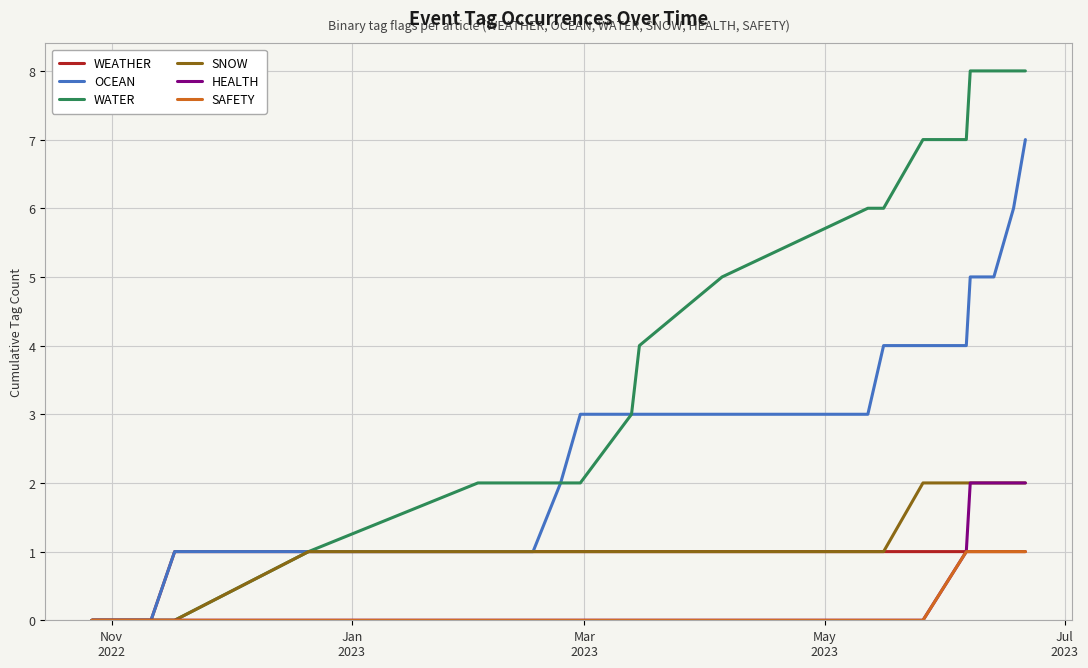

What are all the series names shown in the legend?

WEATHER, OCEAN, WATER, SNOW, HEALTH, SAFETY